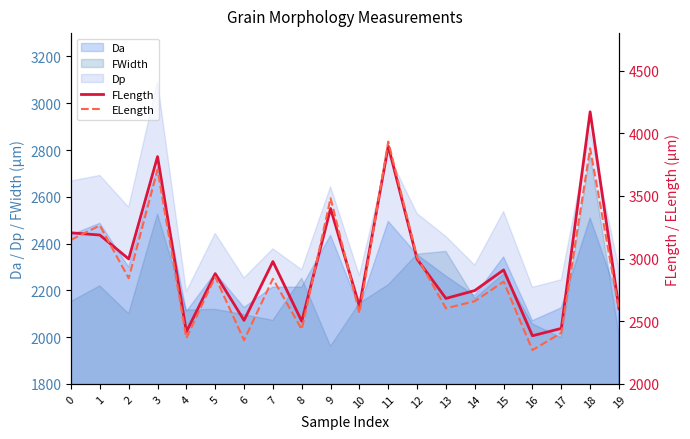

The value of FLength at 5 is 2879.9. True or false?

True